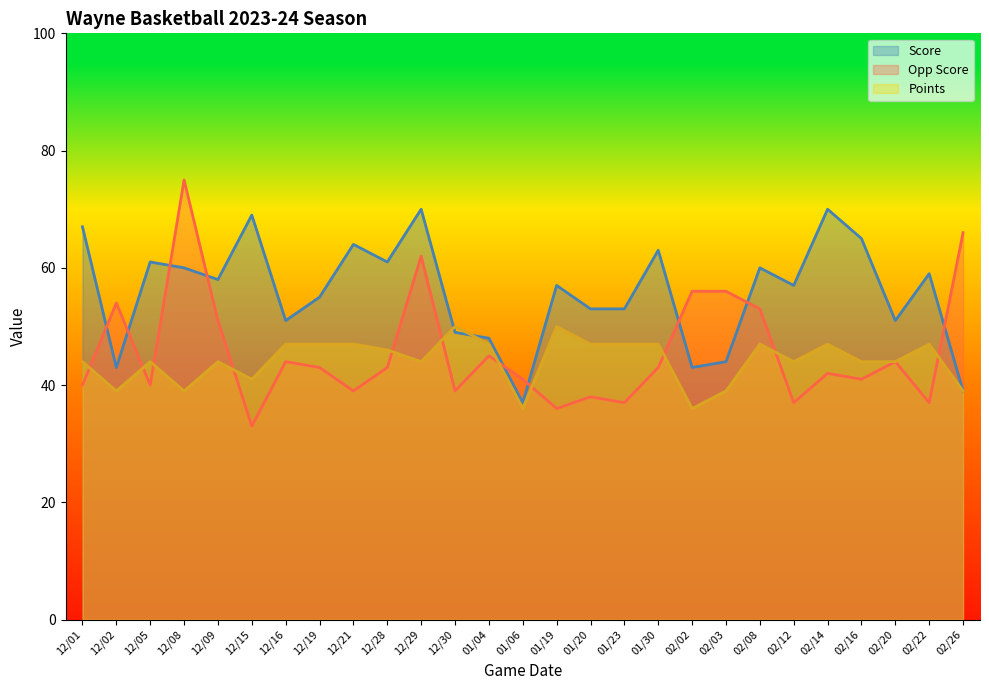

What is the difference between the Opp Score values at 12/30 and 02/12?

2